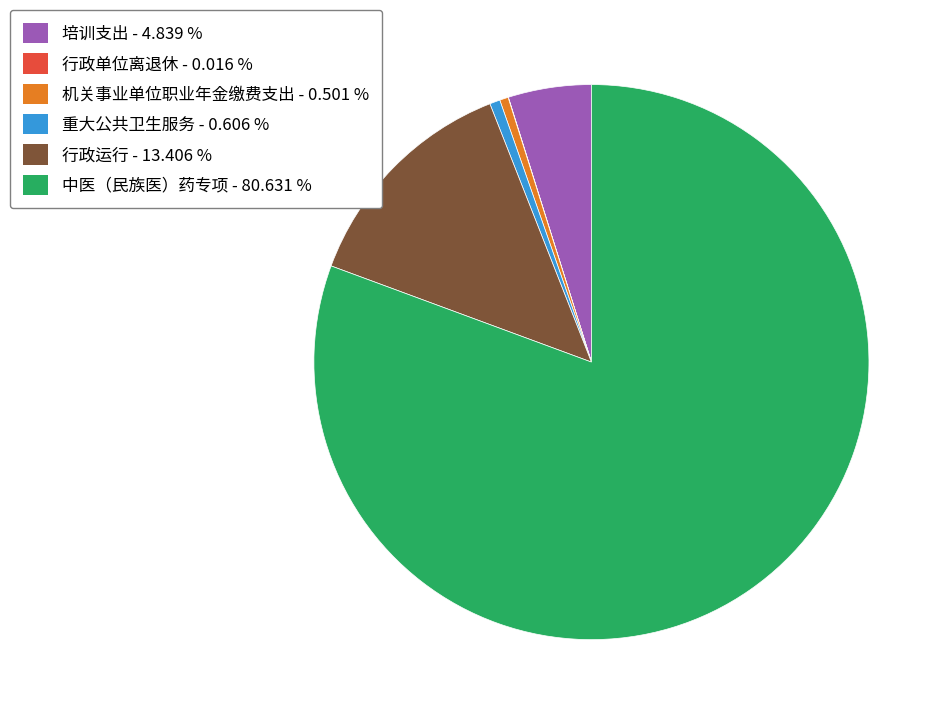

Combined, do 机关事业单位职业年金缴费支出 and 行政运行 account for over 50%?

No